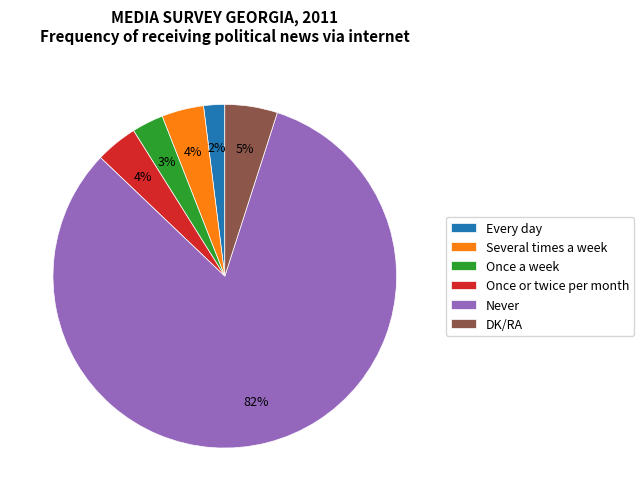

Between Several times a week and DK/RA, which is larger?

DK/RA